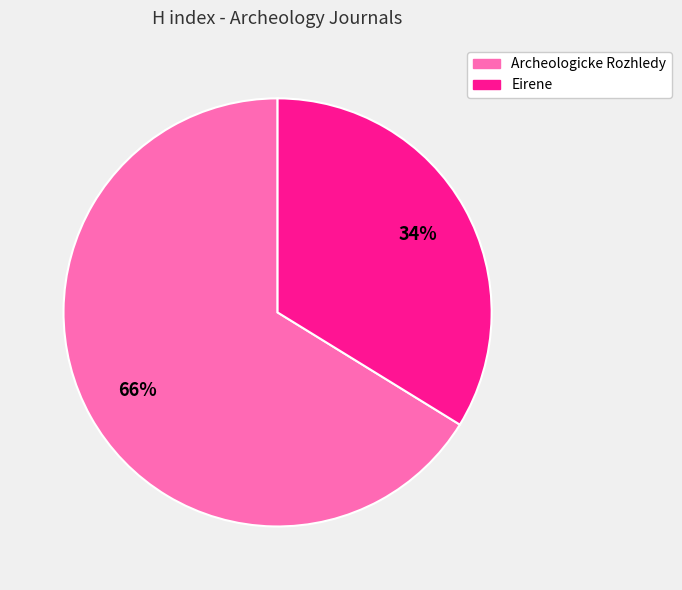

What percentage is the Archeologicke Rozhledy slice, to the nearest percent?

66%